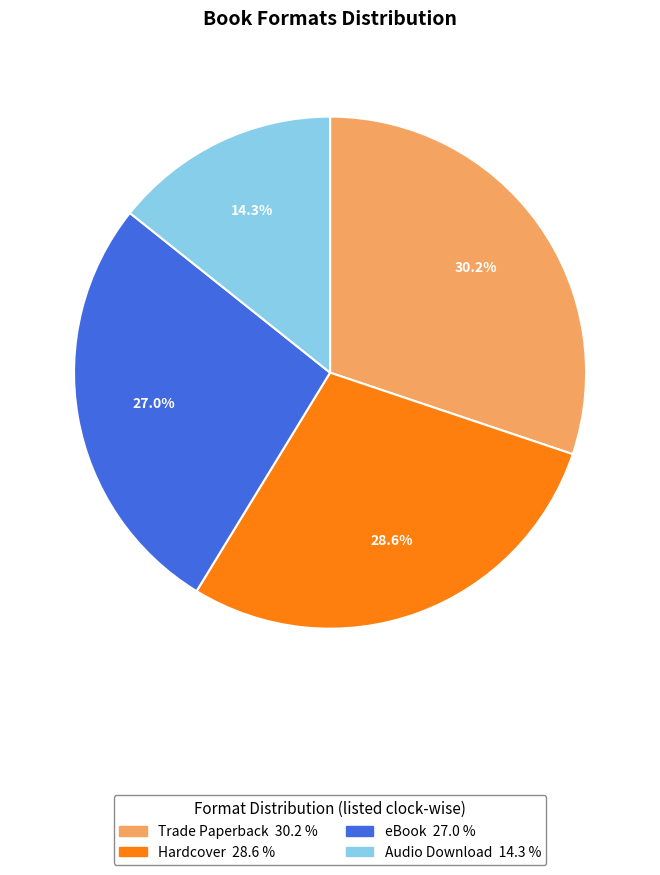

True or false: Audio Download accounts for 21% of the total.

False